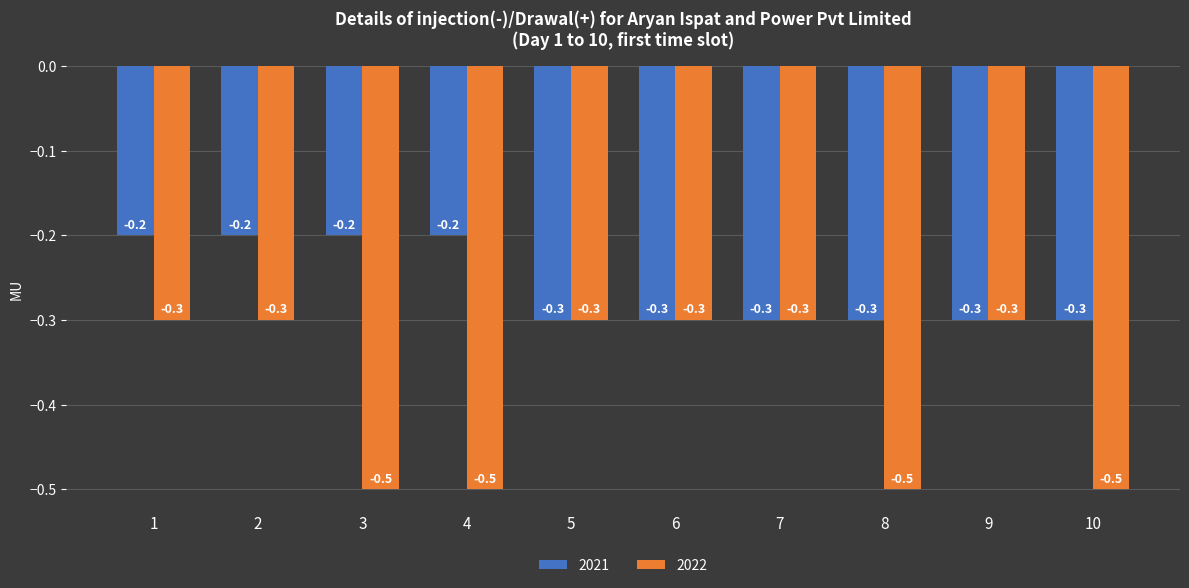

Rank the series at 10 from highest to lowest value.

2021, 2022